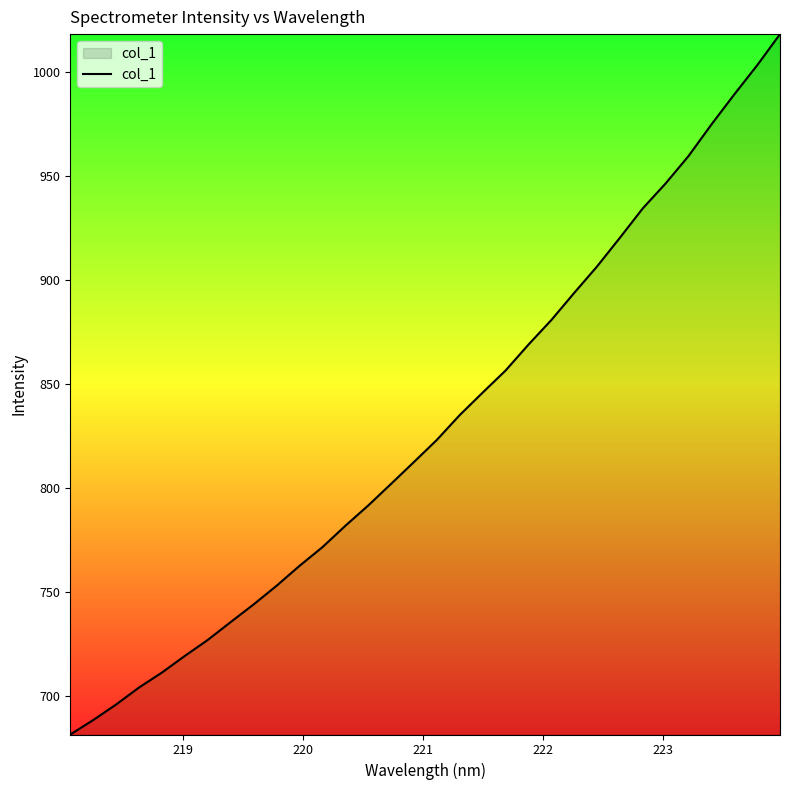

What is the smallest value displayed?

681.5